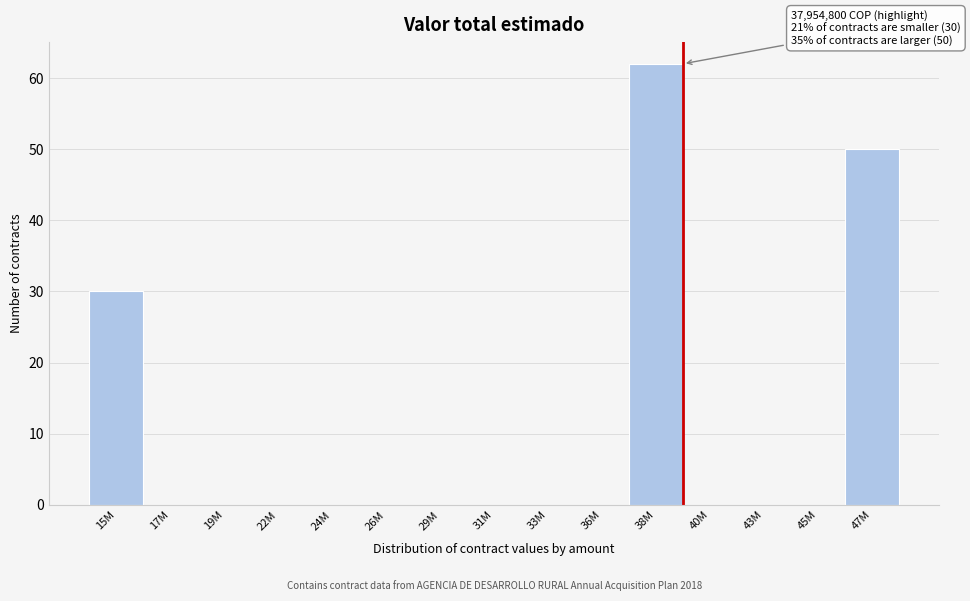

Reading right to left, list all the values displayed in this chart.

47M=50	45M=0	43M=0	40M=0	38M=62	36M=0	33M=0	31M=0	29M=0	26M=0	24M=0	22M=0	19M=0	17M=0	15M=30